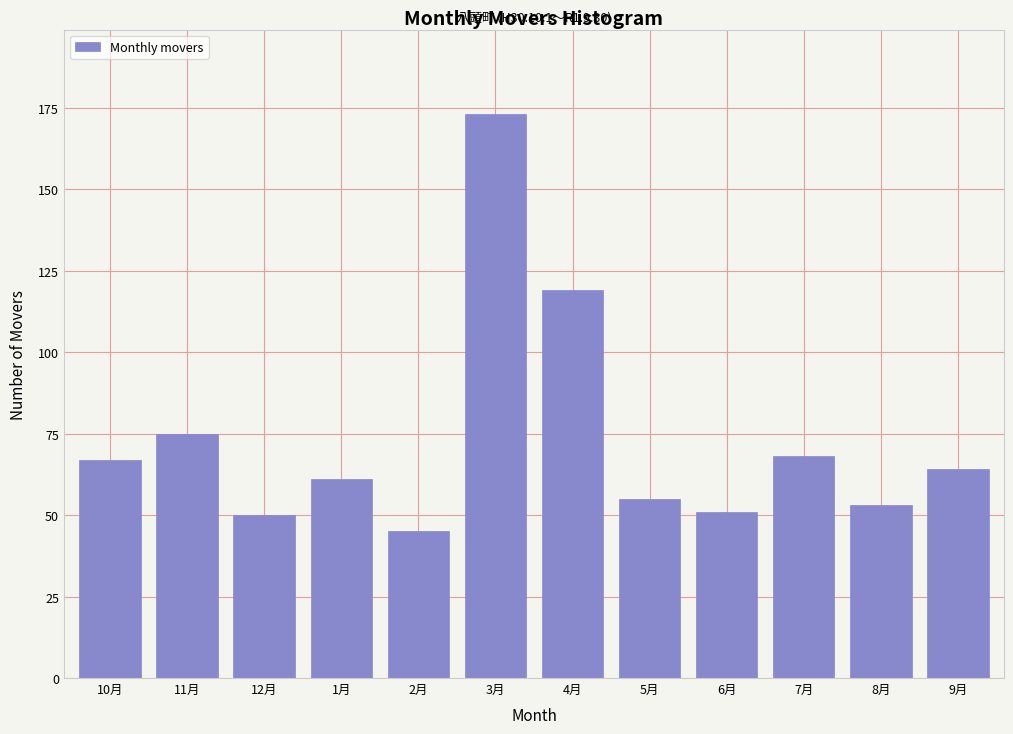

Reading left to right, transcribe all the data shown in this chart.

10月=67	11月=75	12月=50	1月=61	2月=45	3月=173	4月=119	5月=55	6月=51	7月=68	8月=53	9月=64